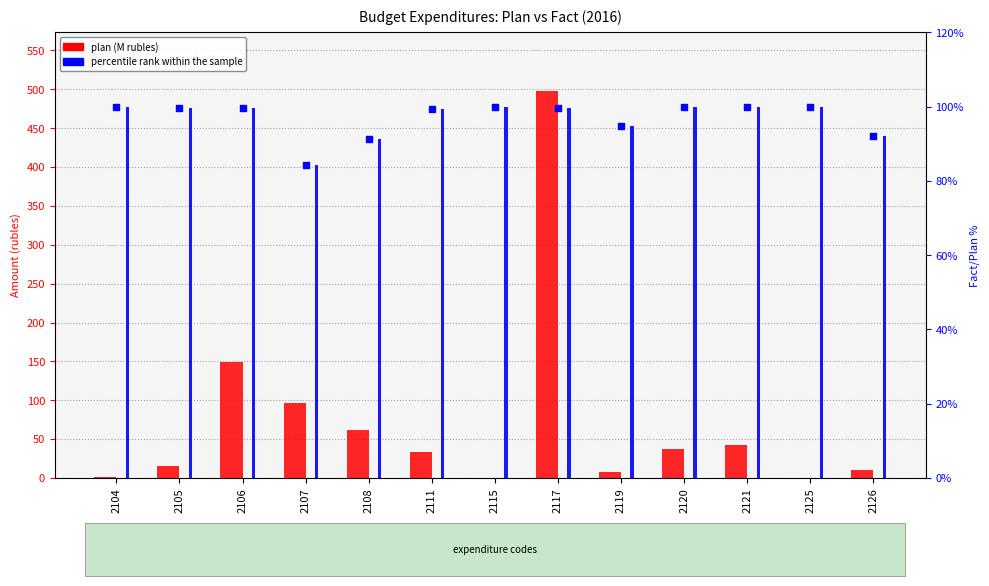

What are all the series names shown in the legend?

plan, percentile rank within the sample